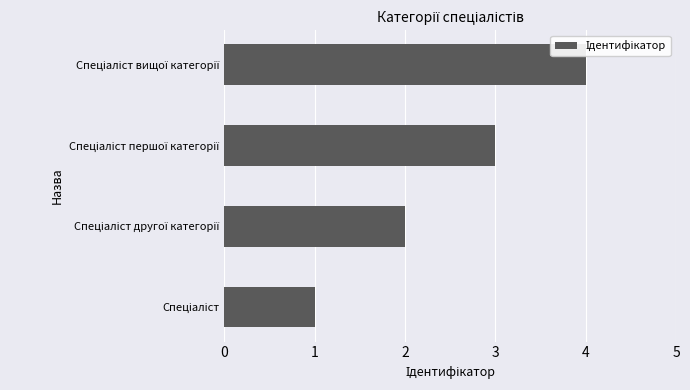

What is the sum of all values?

10